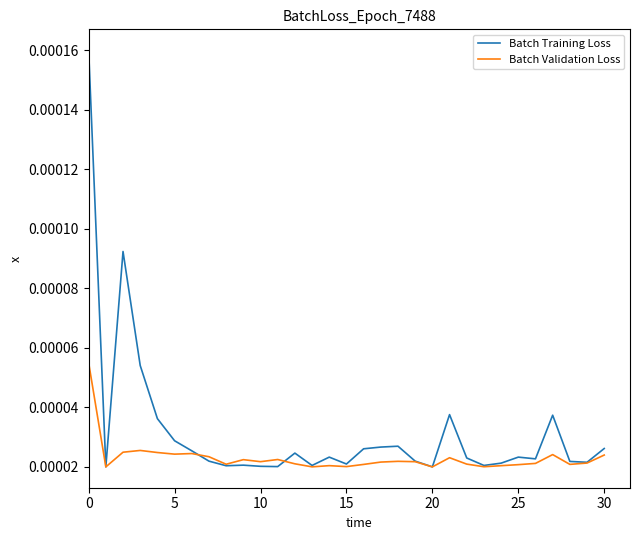

True or false: Batch Training Loss and Batch Validation Loss intersect in this chart.

True